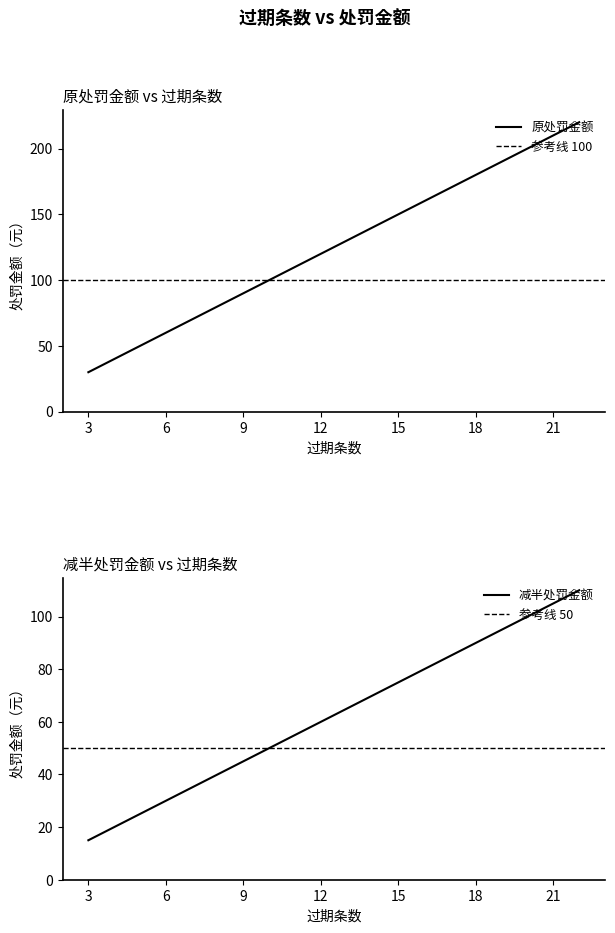

Read the 减半处罚金额 value at 11, to the nearest 5.

55